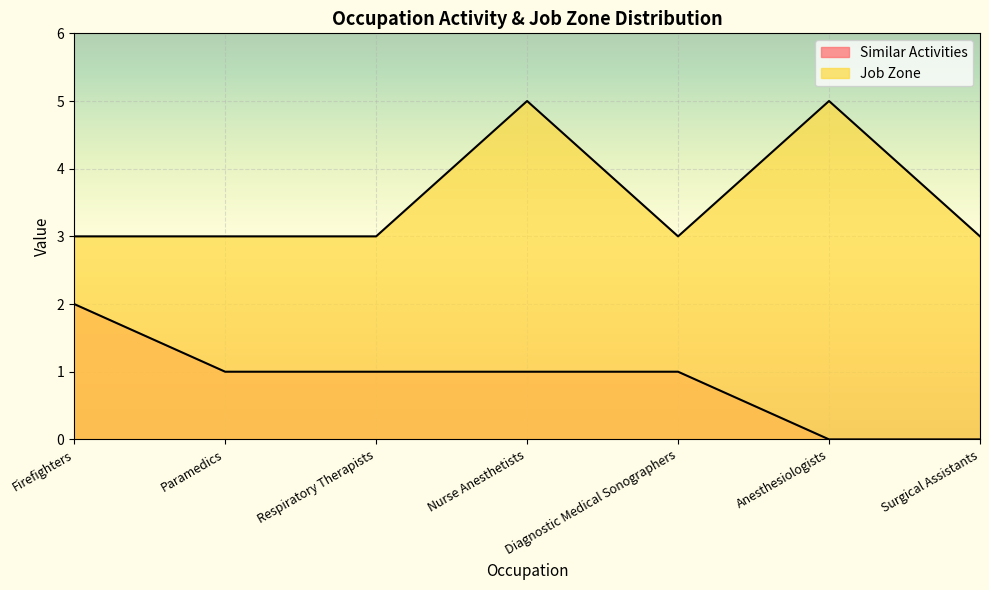

Reading right to left, what are all the values shown in this chart?

Similar Activities: Surgical Assistants=0	Anesthesiologists=0	Diagnostic Medical Sonographers=1	Nurse Anesthetists=1	Respiratory Therapists=1	Paramedics=1	Firefighters=2
Job Zone: Surgical Assistants=3	Anesthesiologists=5	Diagnostic Medical Sonographers=3	Nurse Anesthetists=5	Respiratory Therapists=3	Paramedics=3	Firefighters=3